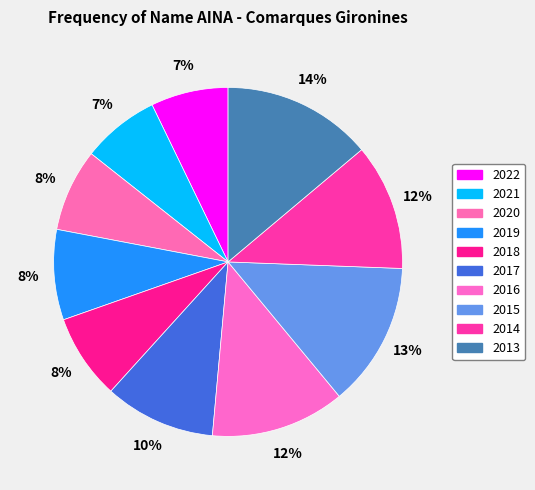

To the nearest percent, what portion does 2018 represent?

8%